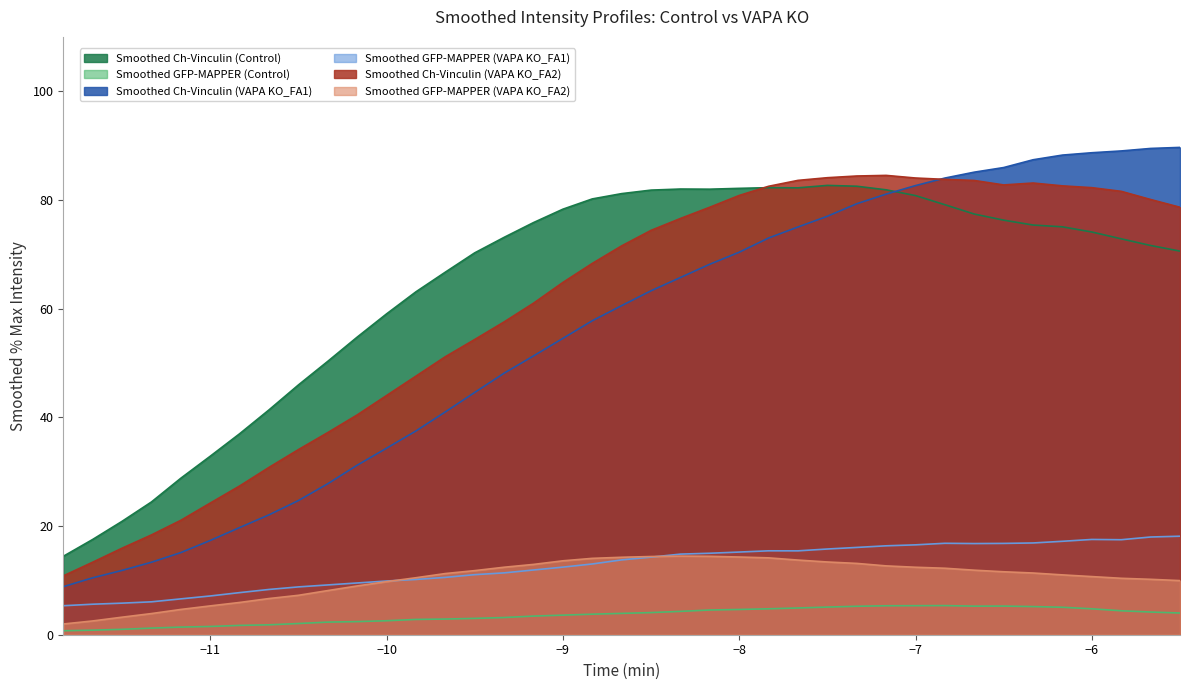

Which series has the largest total across all categories?

Smoothed Ch-Vinculin (Control)